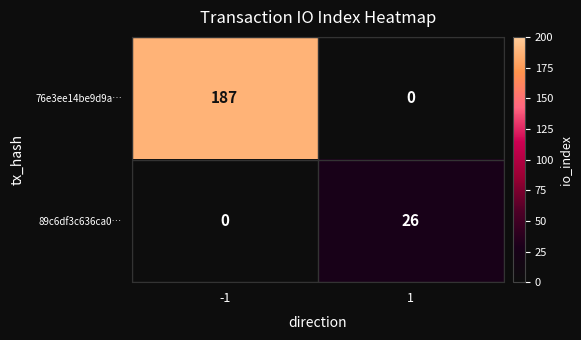

What is the total value across all series at -1?

187